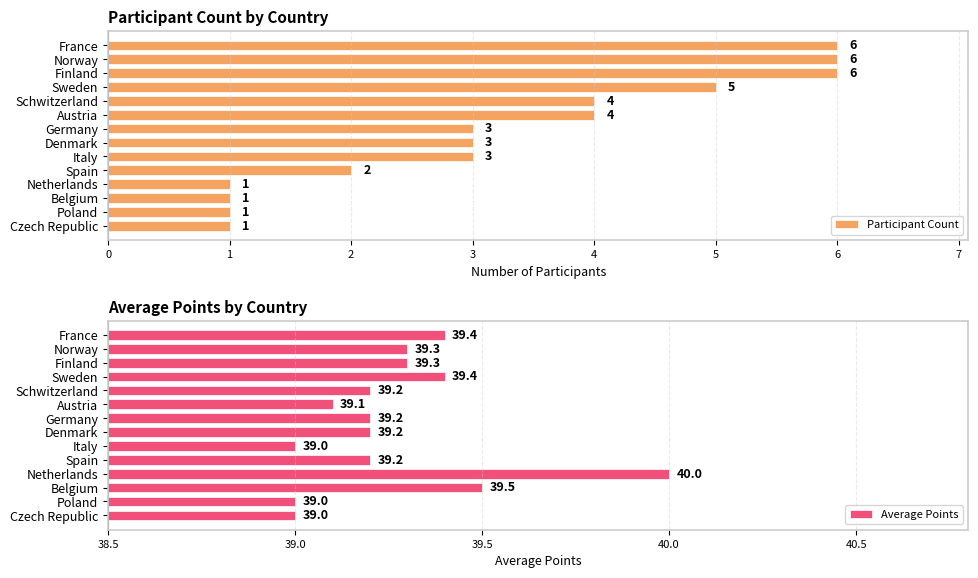

Rank the series by their maximum value, from lowest to highest.

Participant Count, Average Points